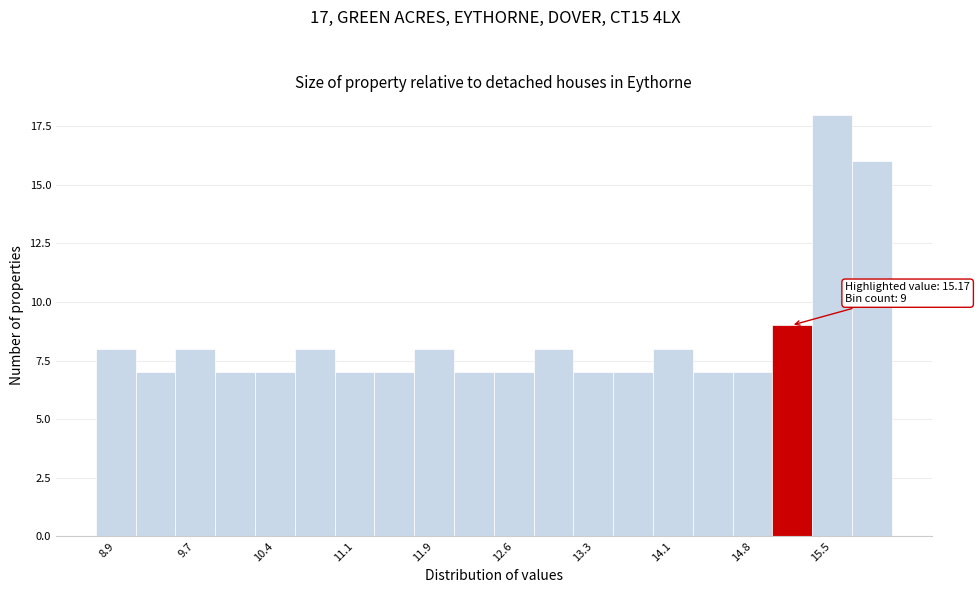

Around what value on the x-axis is the tallest bar? Give the approximate position of its centre, as read against the axis.

15.5